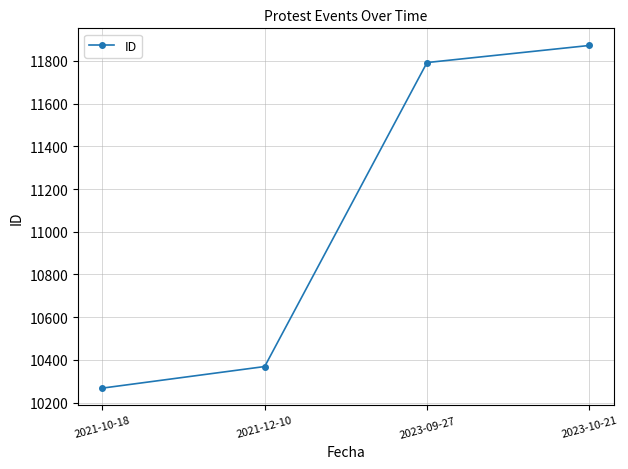

Reading left to right, list all the values displayed in this chart.

2021-10-18=10268	2021-12-10=10369	2023-09-27=11792	2023-10-21=11872